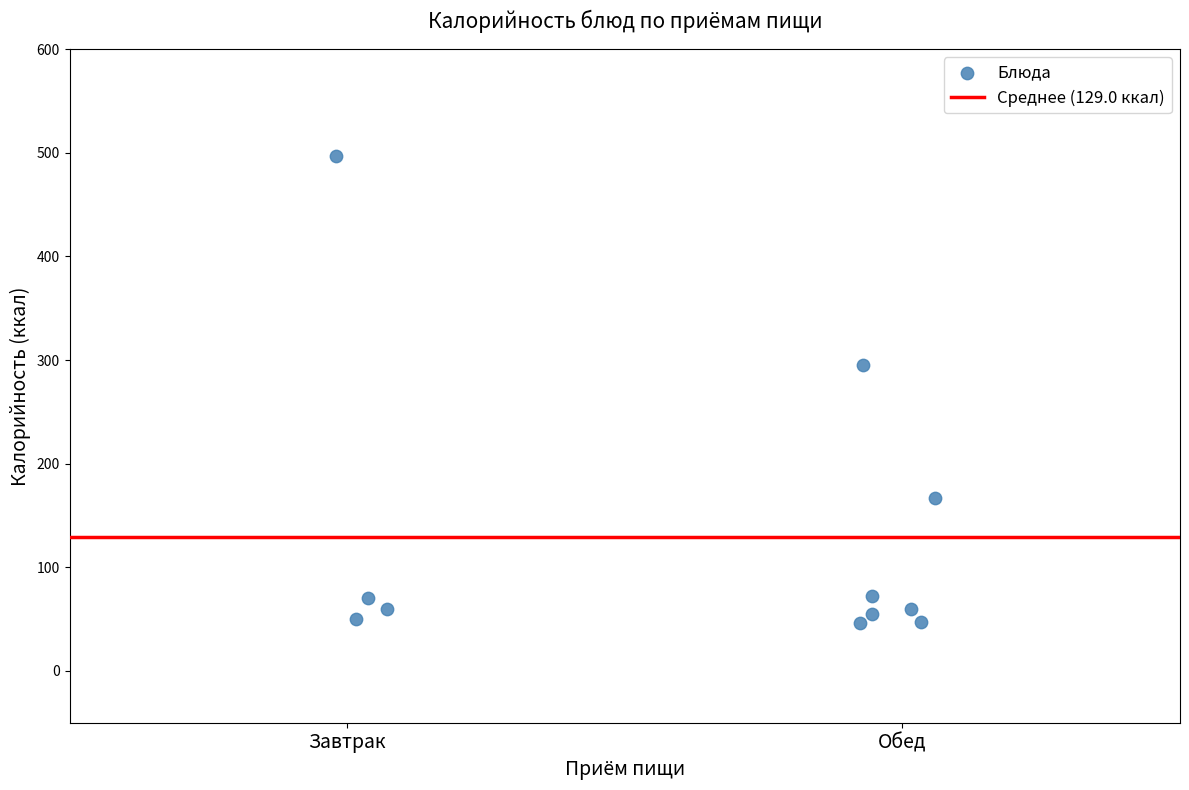

What is the range of Y values (max minus min)?

451